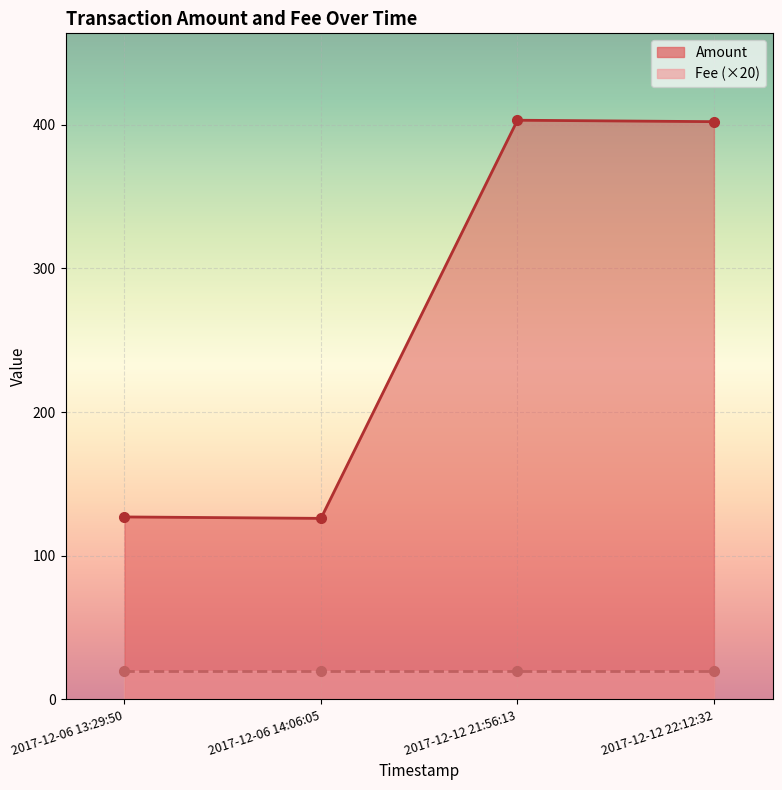

What is the approximate value of Fee (×20) at 2017-12-12 21:56:13?

20